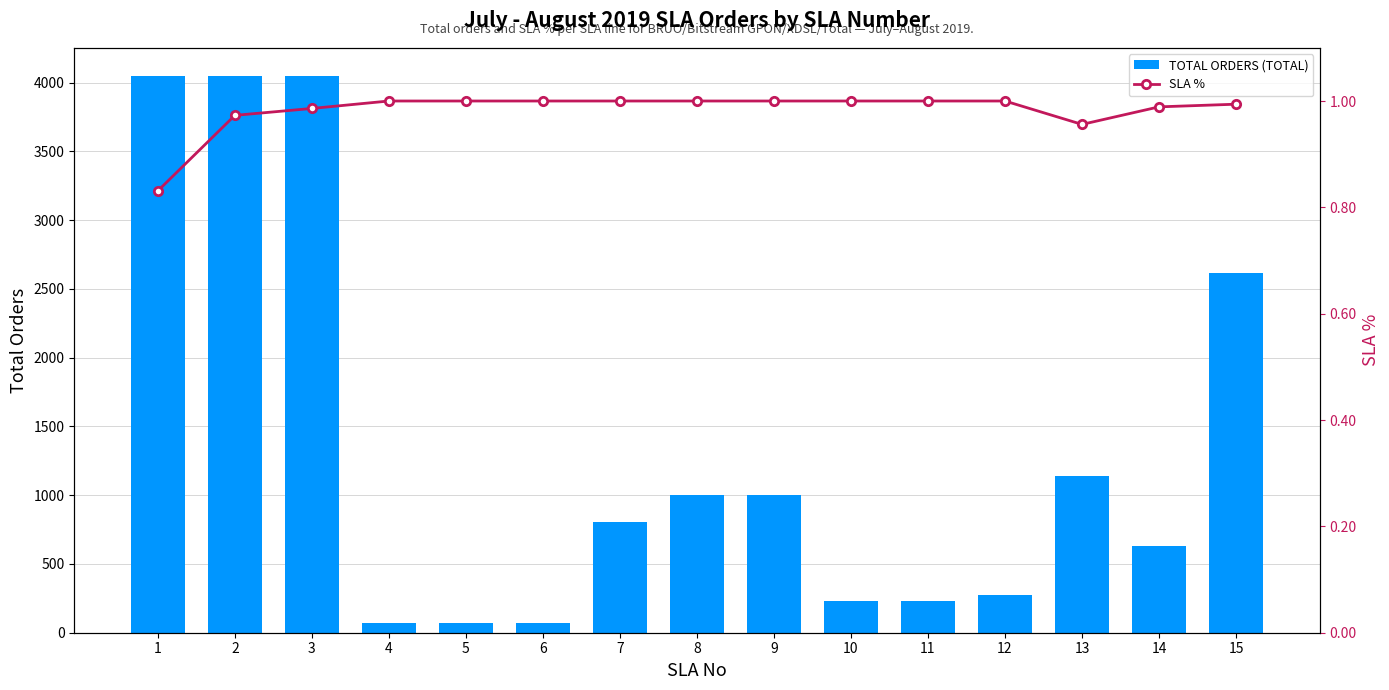

Which series has the largest range (max minus min)?

TOTAL ORDERS (TOTAL)